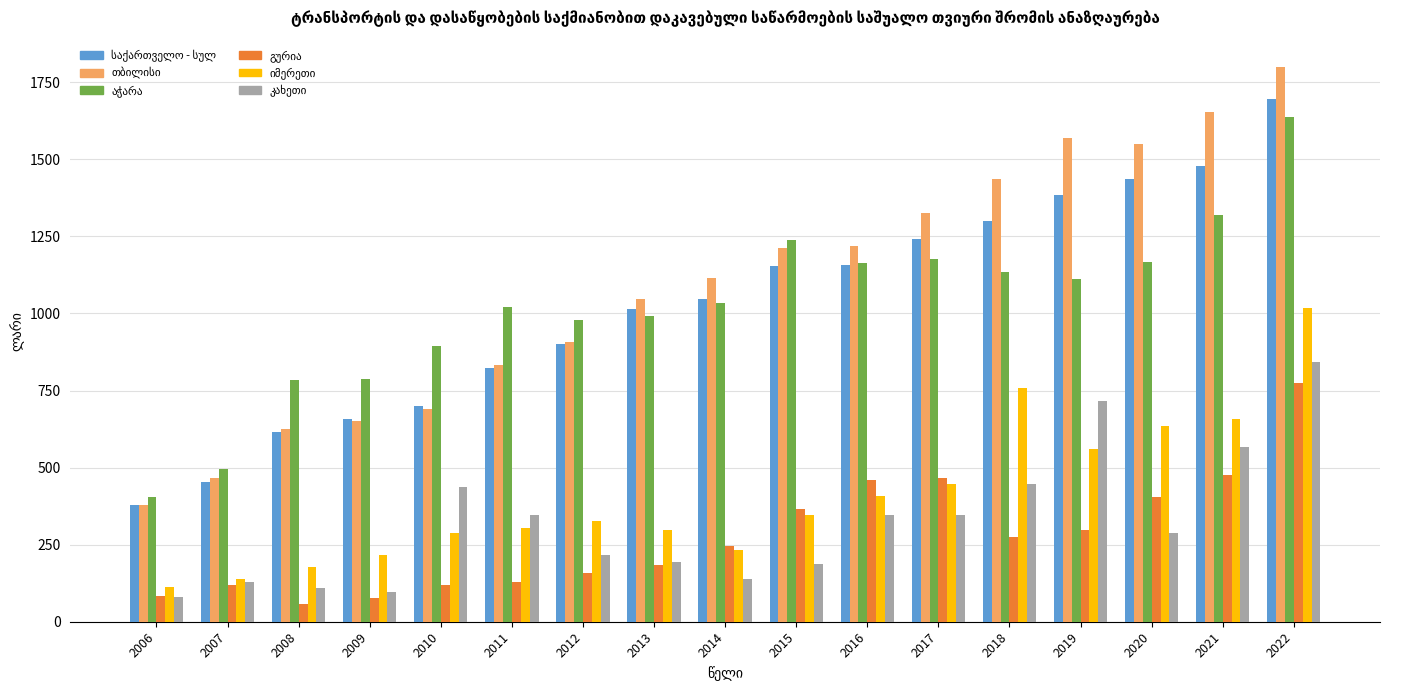

What is the spread (max minus min) of values at 2007?

377.0